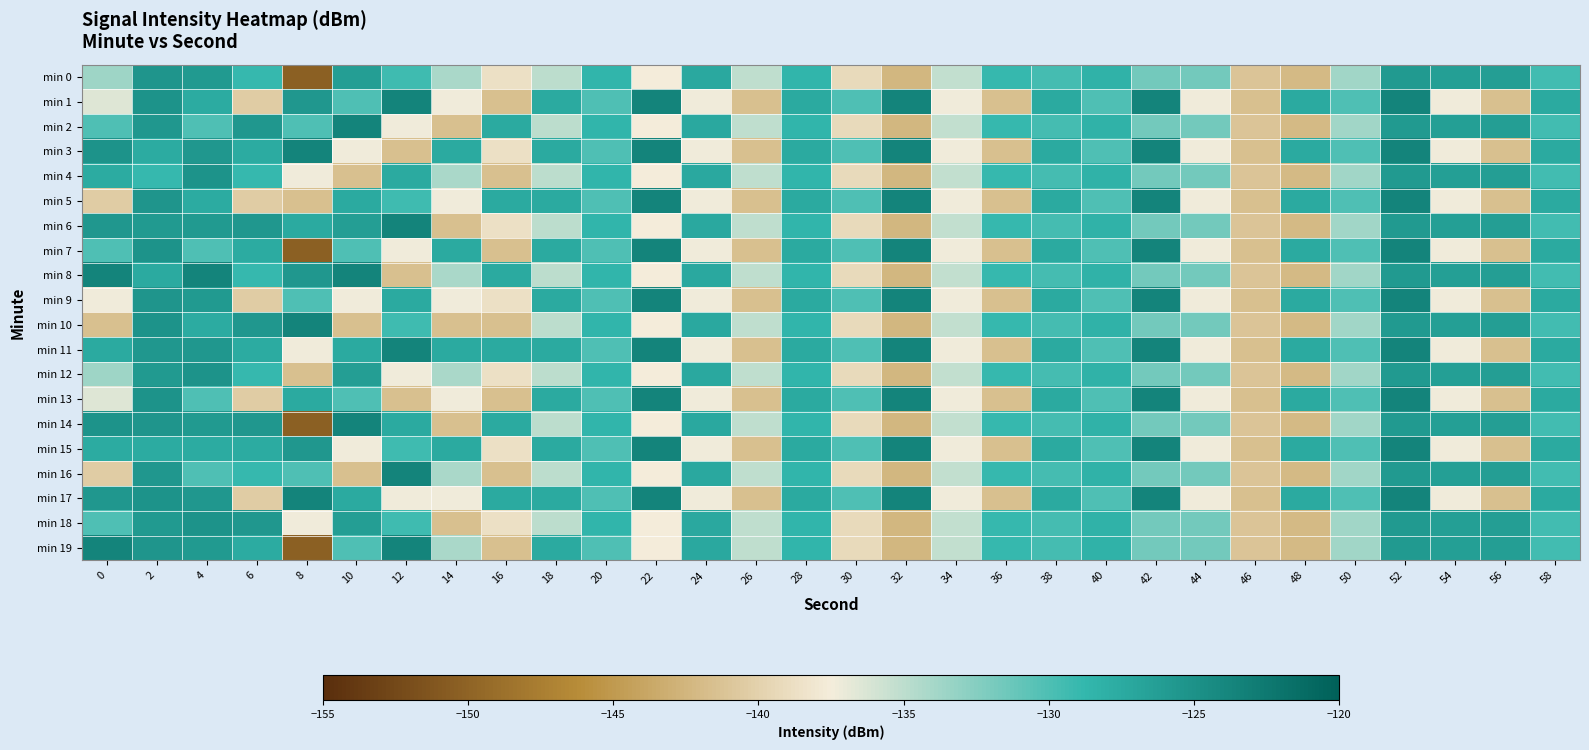

At which category does the chart reach its peak across all series?

12